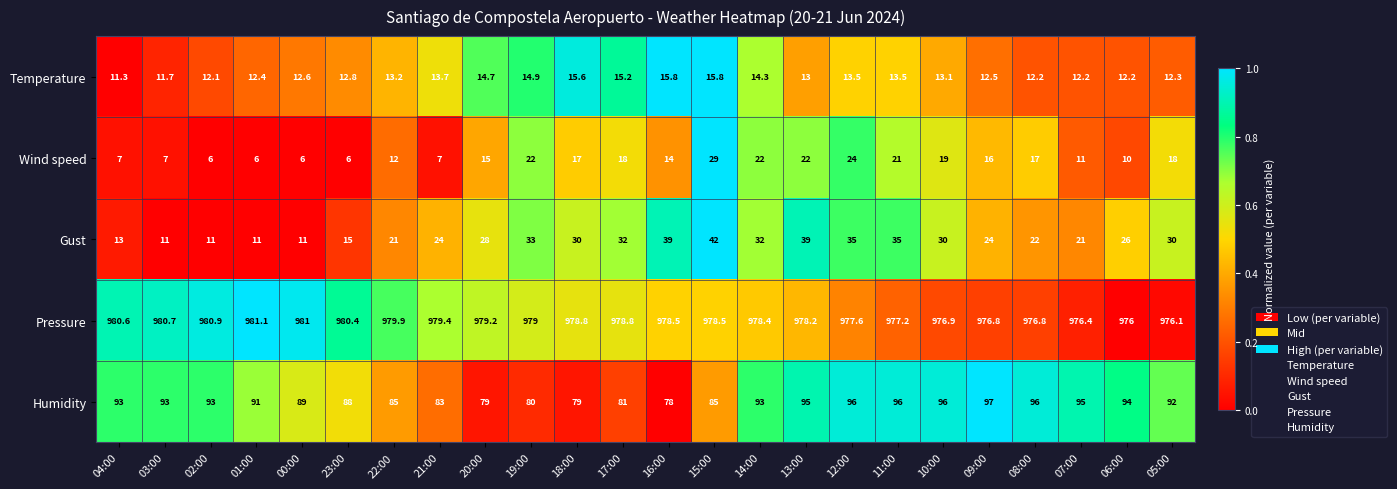

Which series has the largest range (max minus min)?

Gust